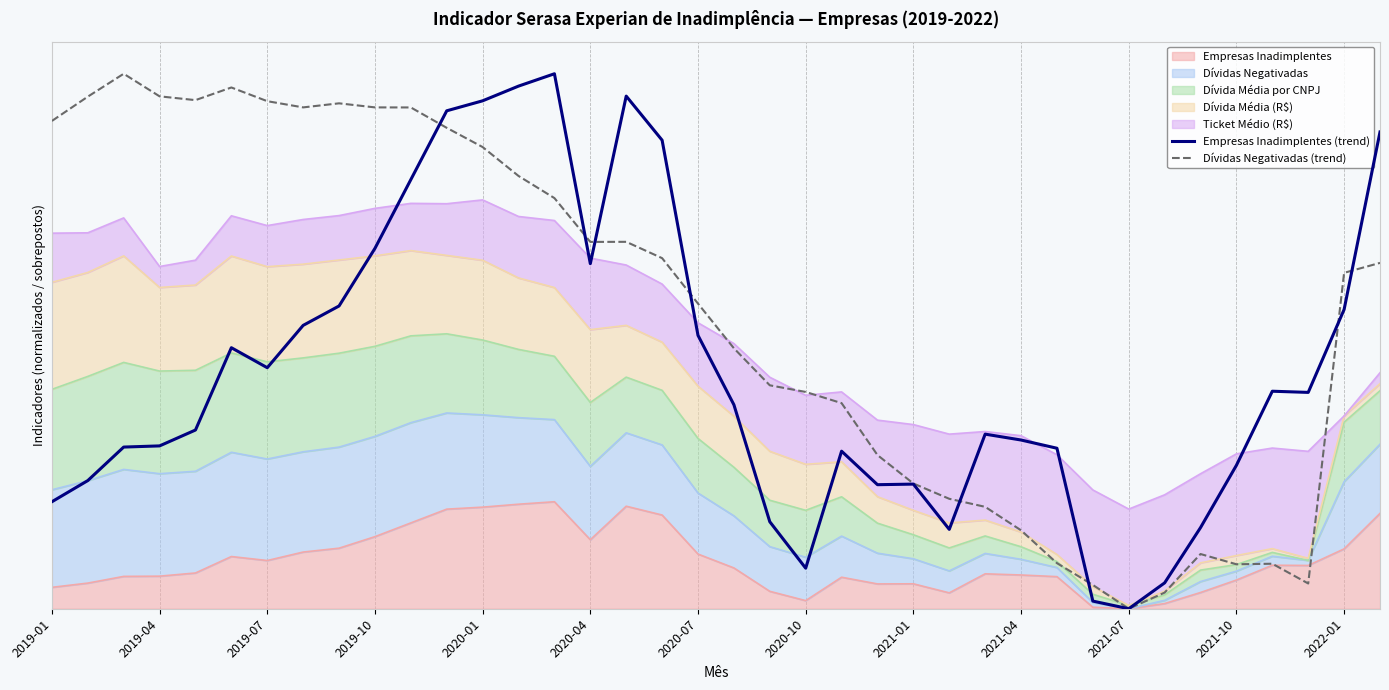

What is the greatest value displayed?

5.0